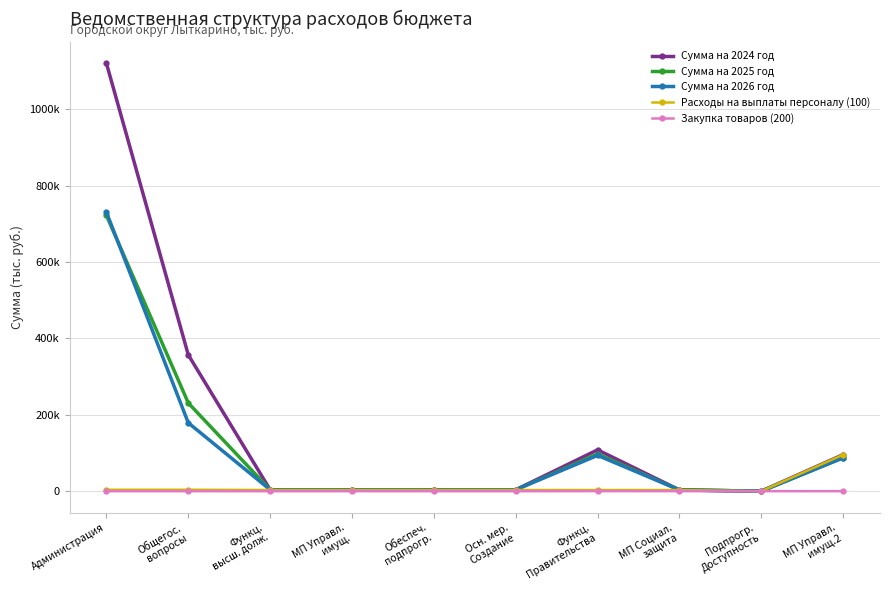

Is this an area chart (filled region under the line)?

No